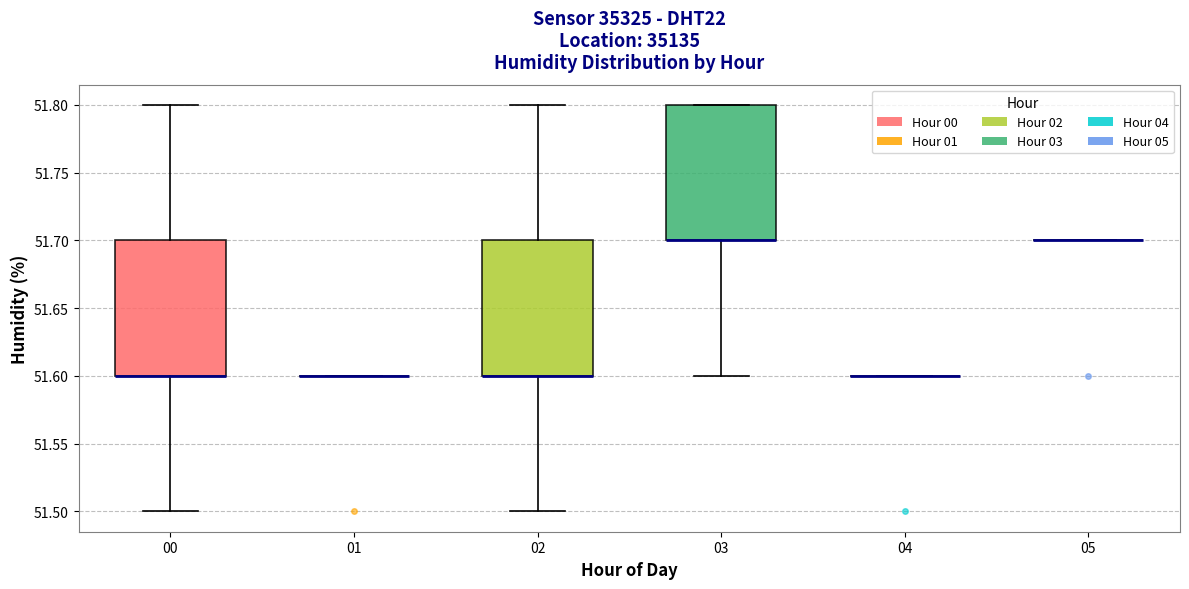

Where is the lower edge of the box at x = 02 on the y-axis? The values are not printed on the chart, so give them approximately, as read against the axis.

51.6